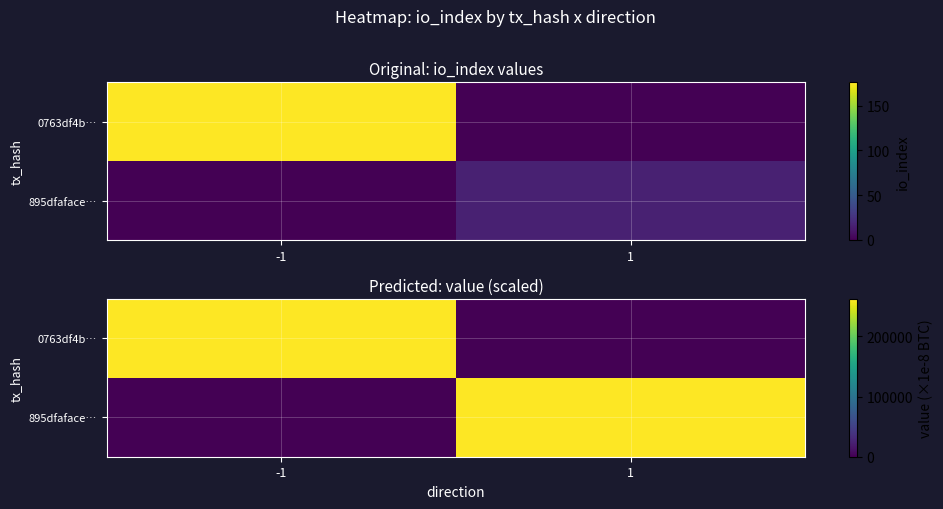

What is the difference between the maximum and minimum values in the 0763df4b… series?

262144